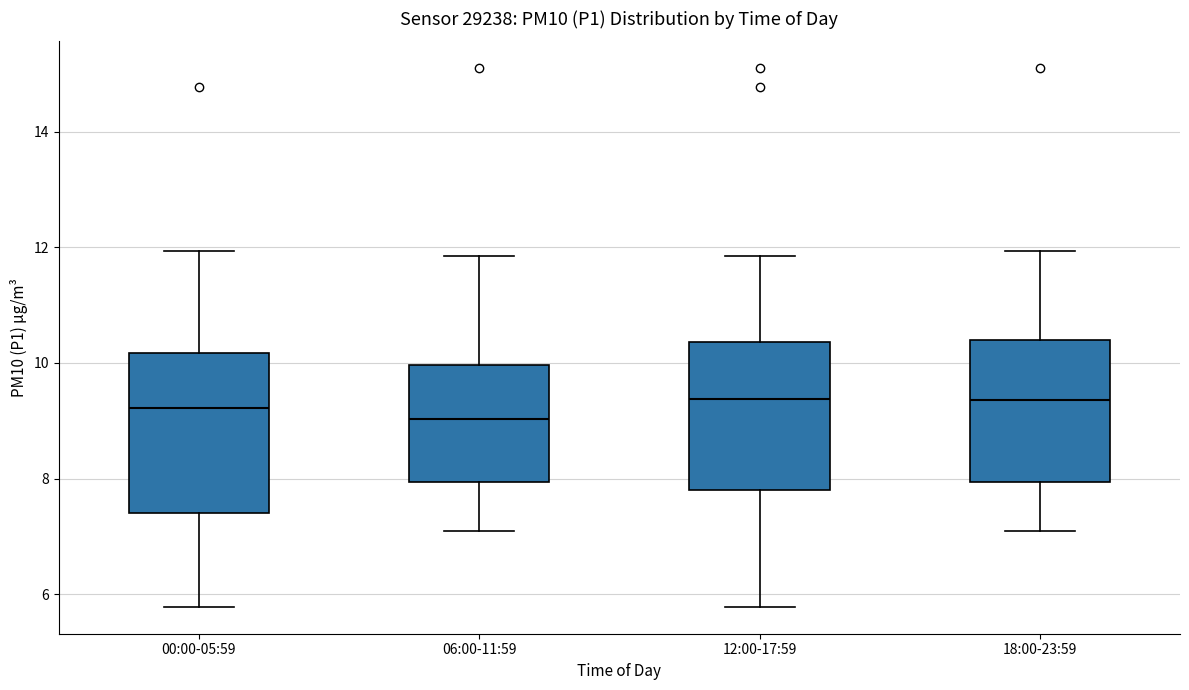

Comparing the boxes themselves (not the whiskers), which one is the tallest?

00:00-05:59